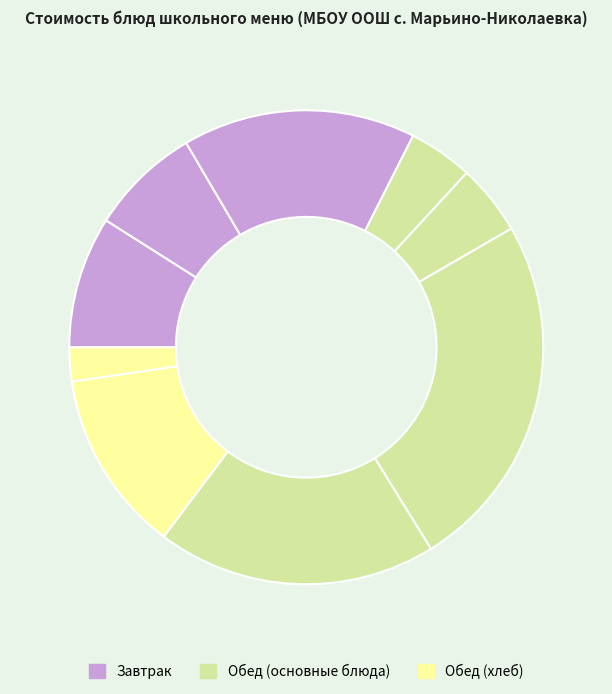

How many segments does this pie chart have?

9